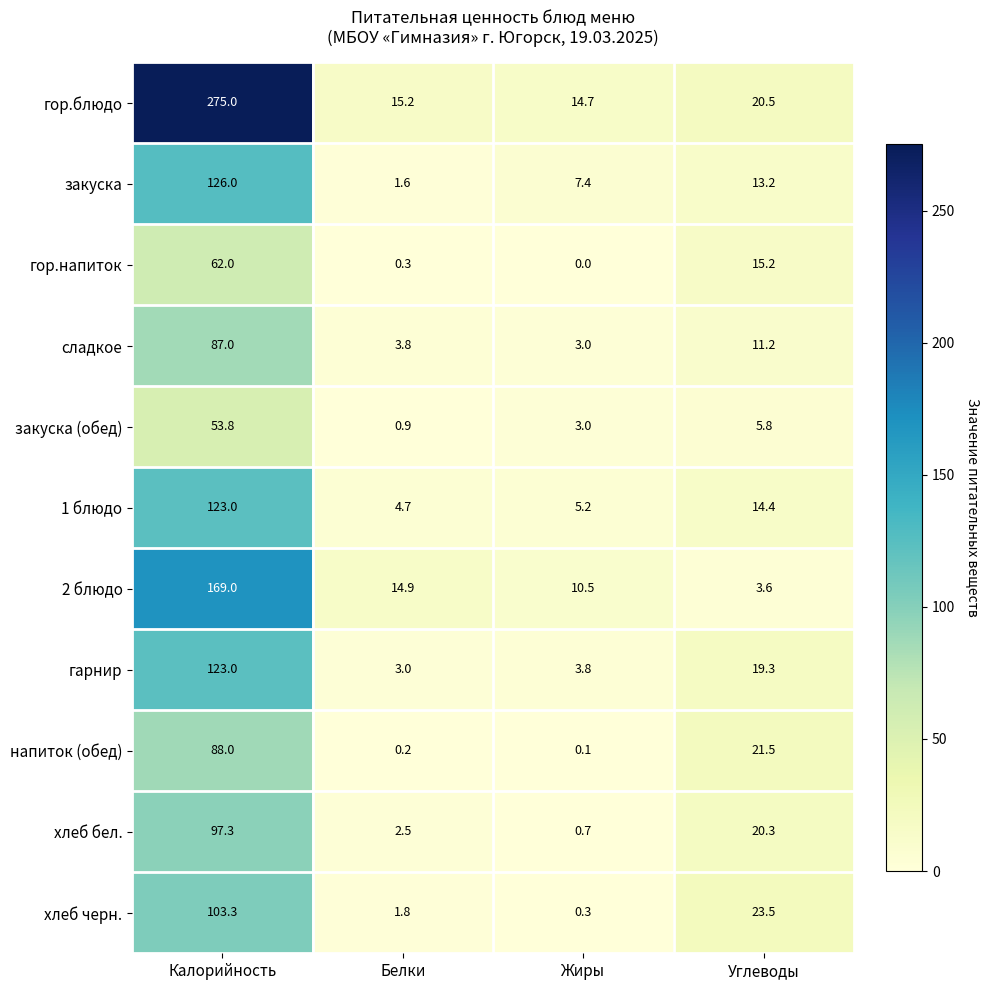

At how many categories does at least one series exceed 19?

2